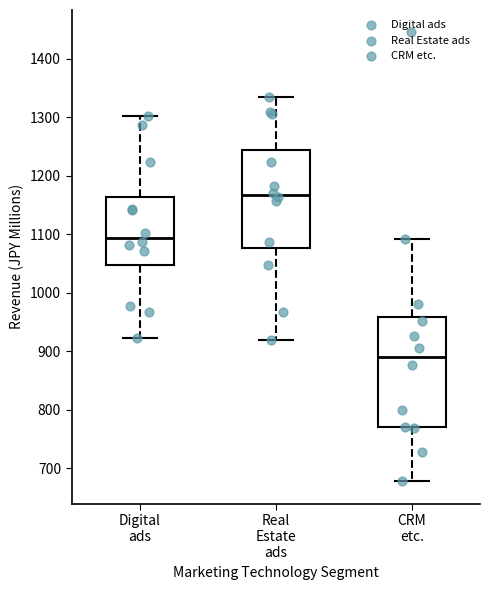

Where is the upper edge of the box for Real Estate ads on the y-axis? The values are not printed on the chart, so give them approximately, as read against the axis.

1240